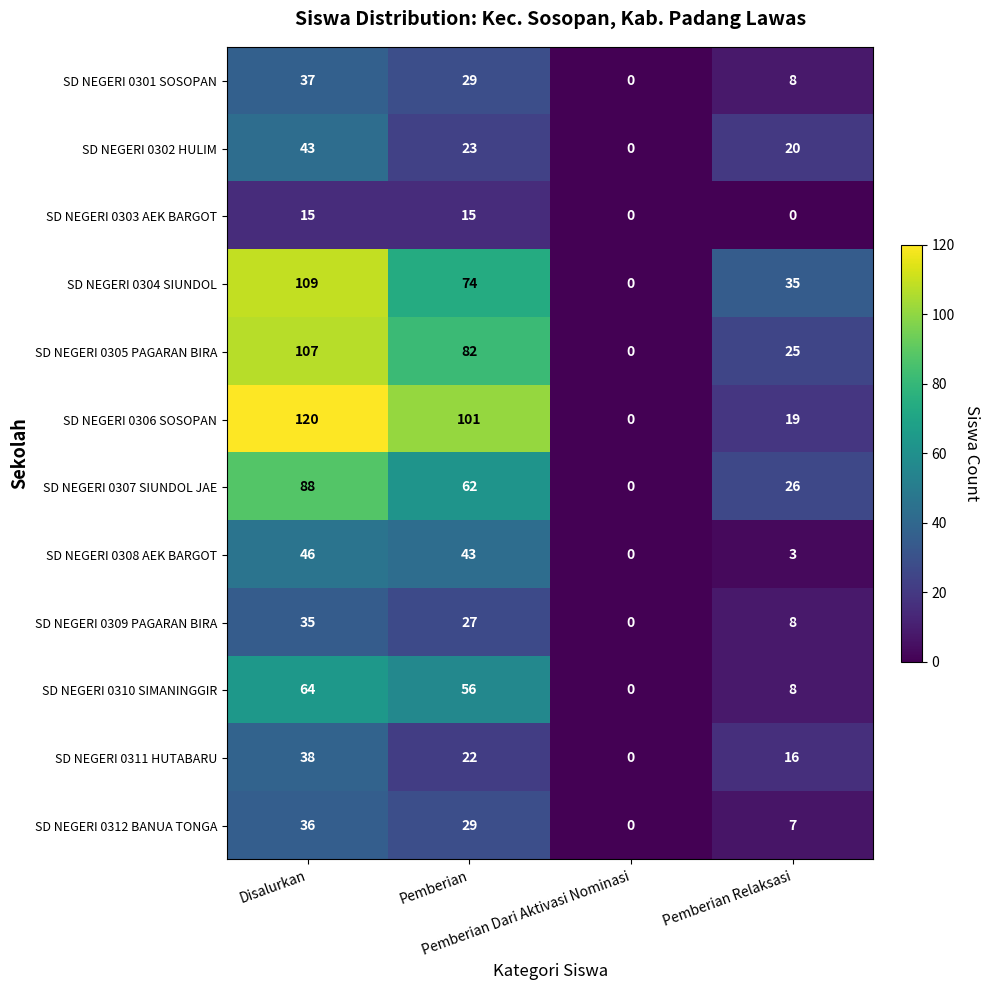

What is the sum of all SD NEGERI 0310 SIMANINGGIR values?

128